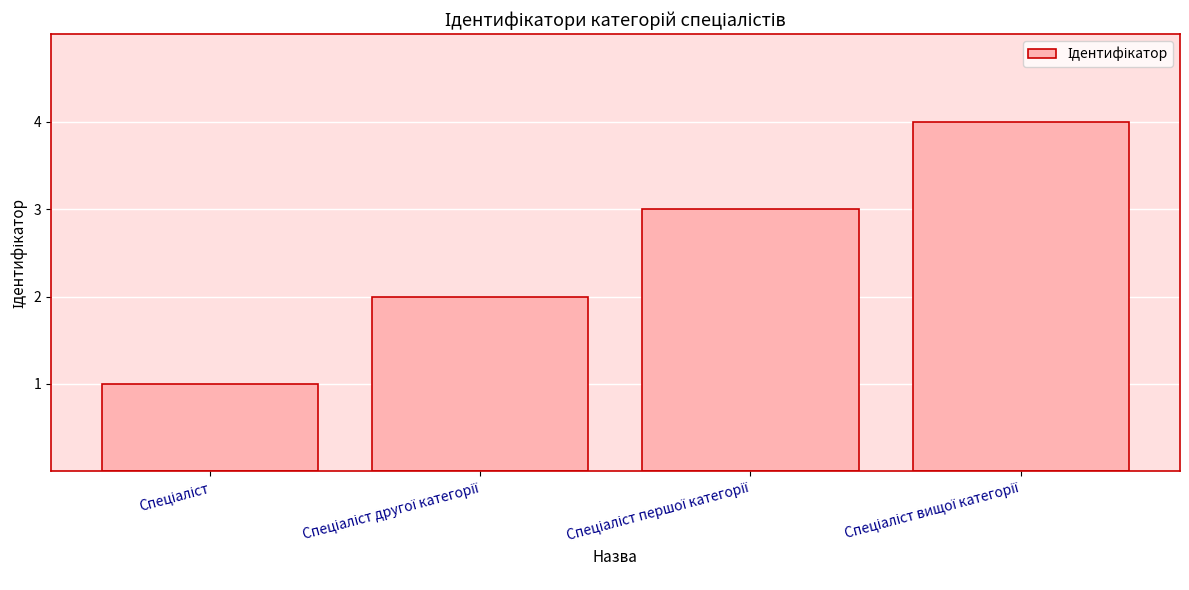

What is the sum of all values?

10